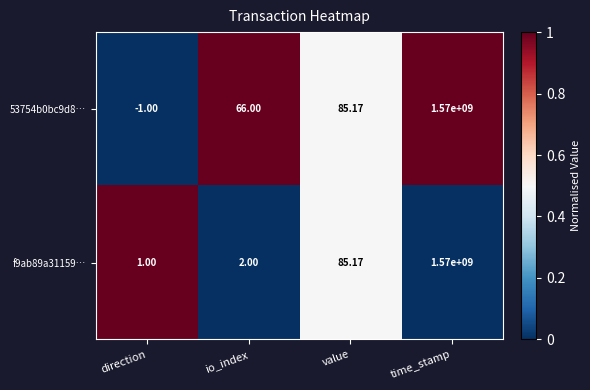

At which category does the chart reach its peak across all series?

time_stamp